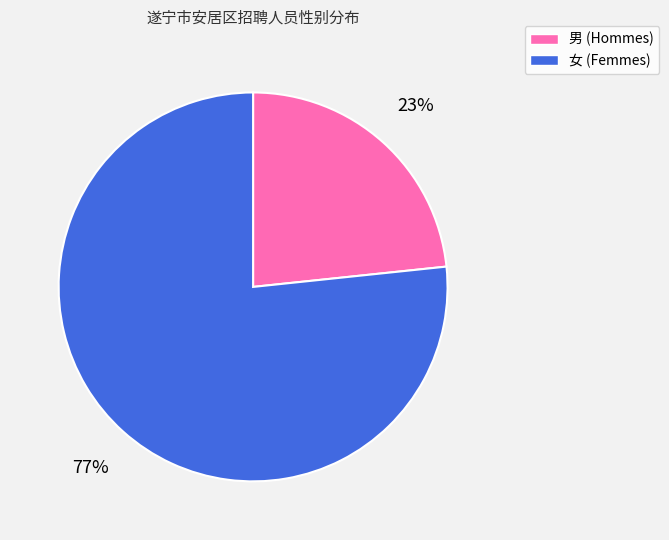

What percentage is the 男 slice, to the nearest percent?

23%